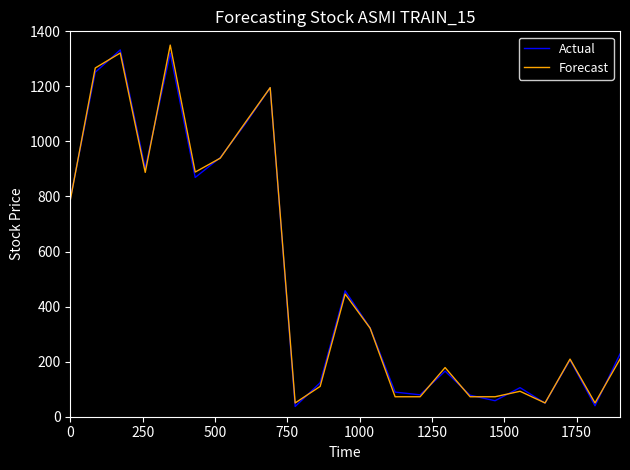

What is the greatest value displayed?

1350.0